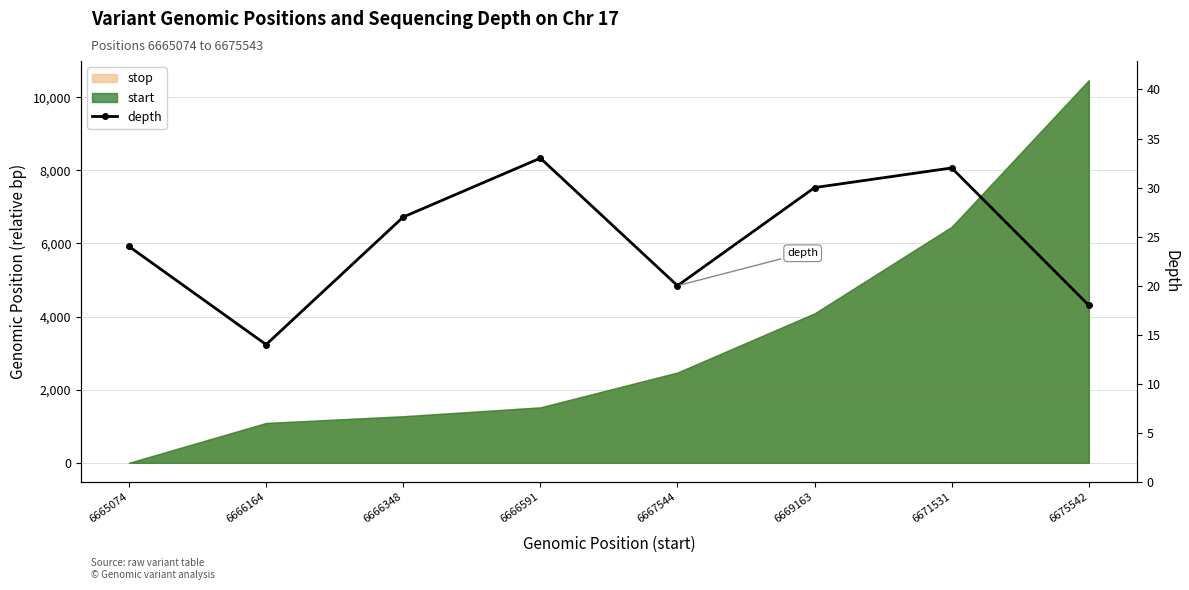

The chart shows a value of 30 at 6669163. True or false?

True